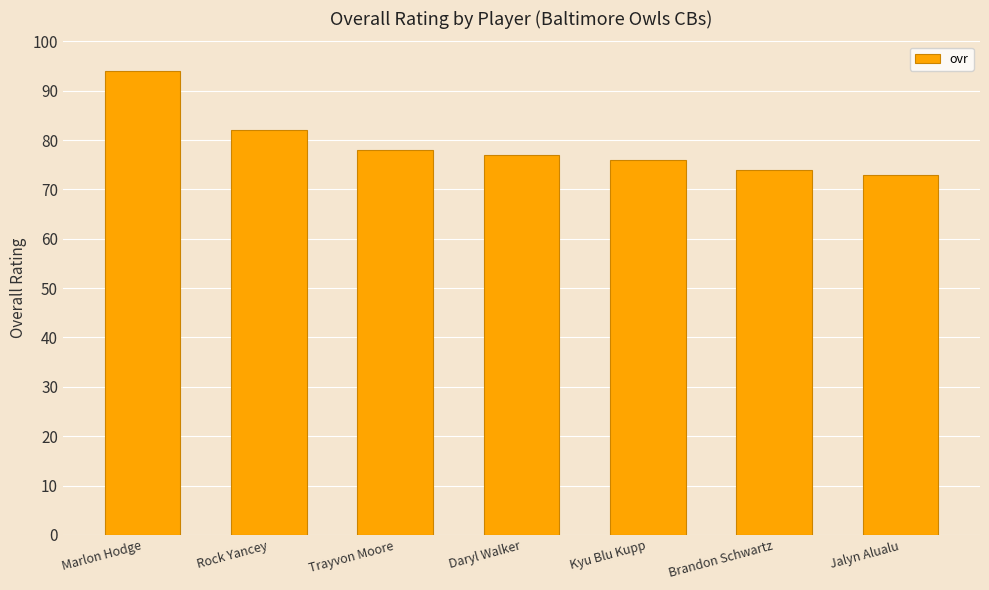

Reading left to right, what are all the values shown in this chart?

Marlon Hodge=94	Rock Yancey=82	Trayvon Moore=78	Daryl Walker=77	Kyu Blu Kupp=76	Brandon Schwartz=74	Jalyn Alualu=73